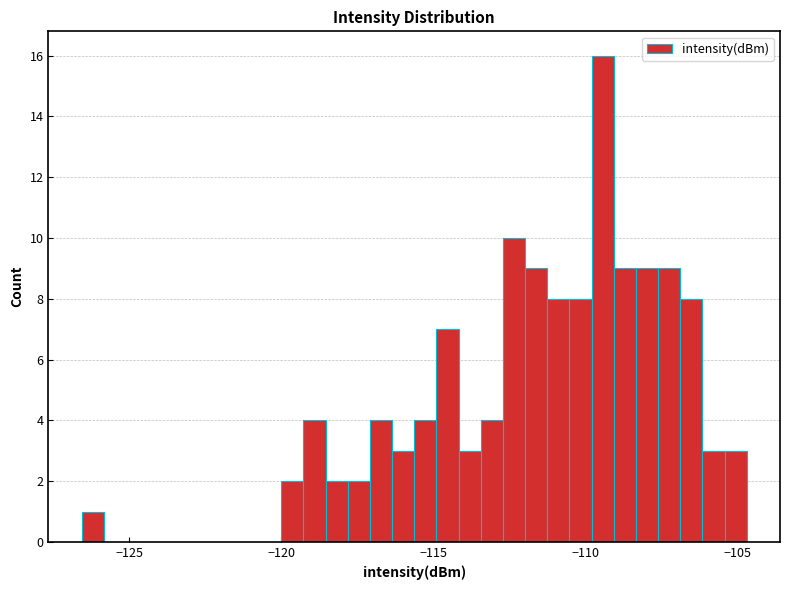

Read against the x-axis, roughly where is the centre of the tallest bar?

-109.5